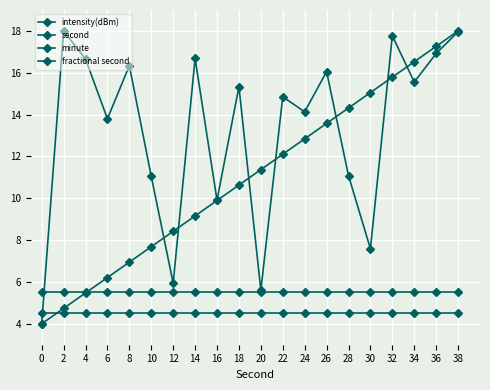

Is this an area chart (filled region under the line)?

No